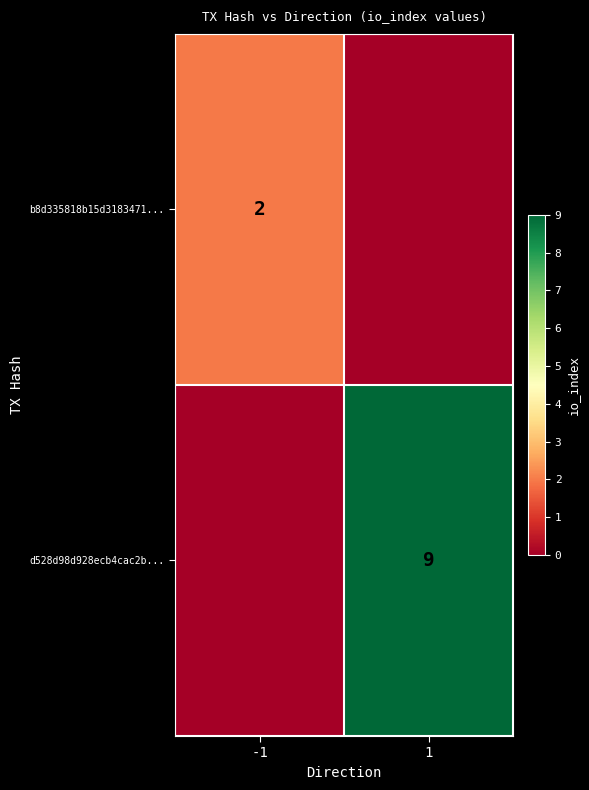

What is the spread (max minus min) of values at 1?

9